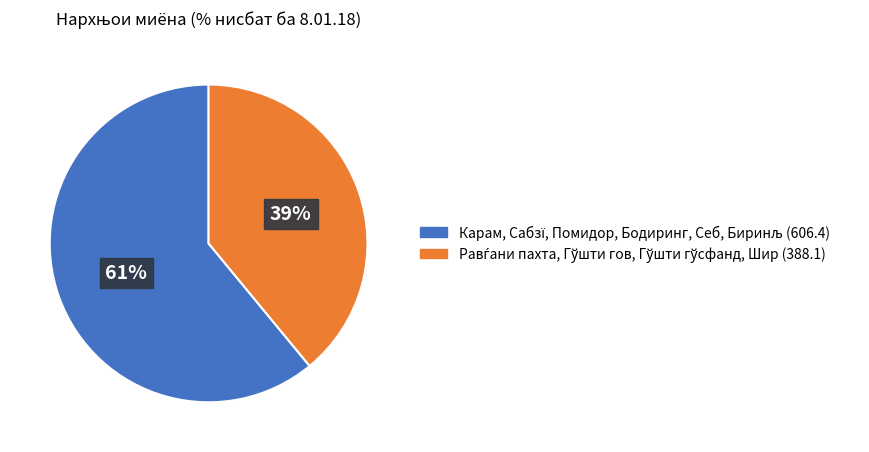

To the nearest percent, what is the difference between the largest and smallest slice percentages?

22%